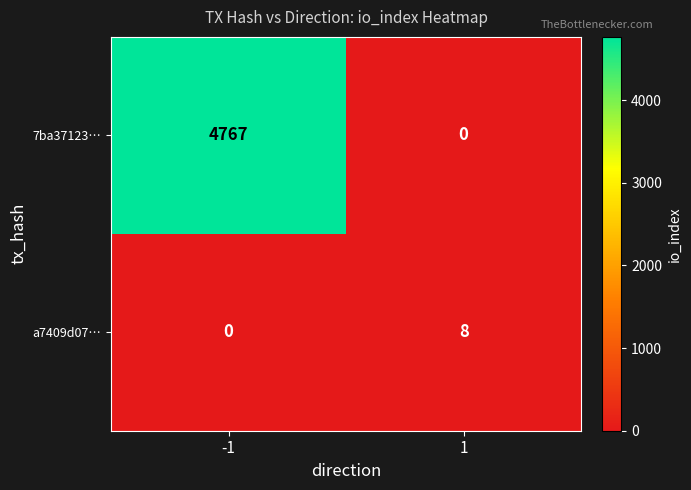

Reading left to right, what are all the values shown in this chart?

7ba37123…: 4767	0
a7409d07…: 0	8